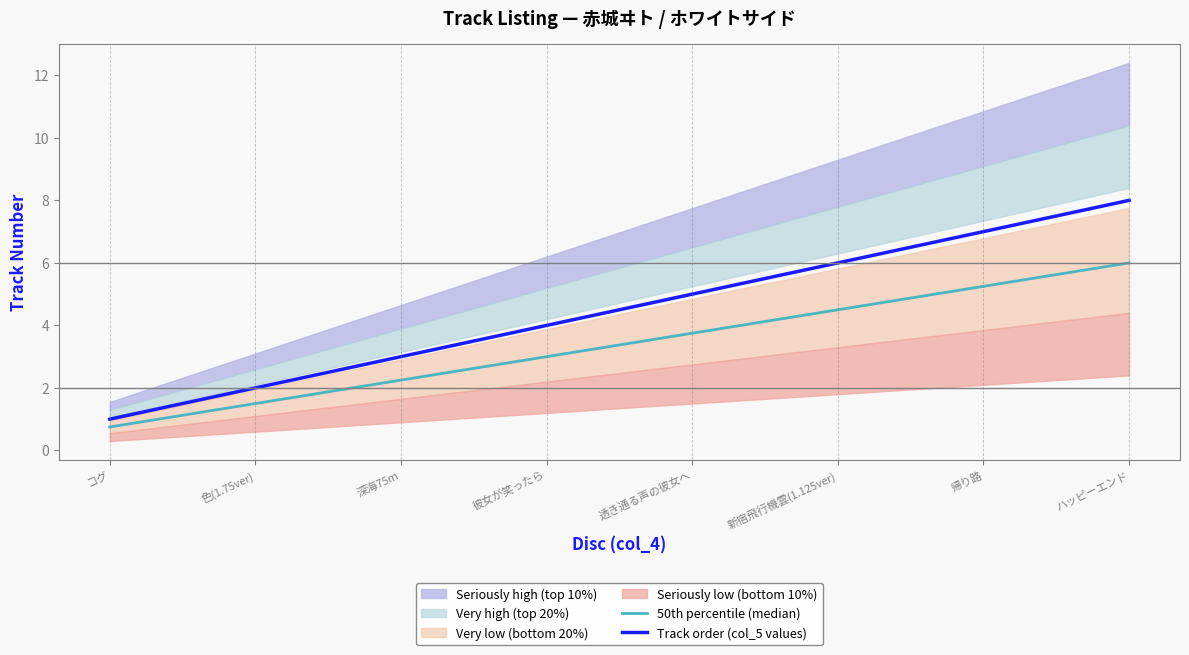

List the series in order of their overall mean, highest first.

Track order (col_5 values), 50th percentile (median)